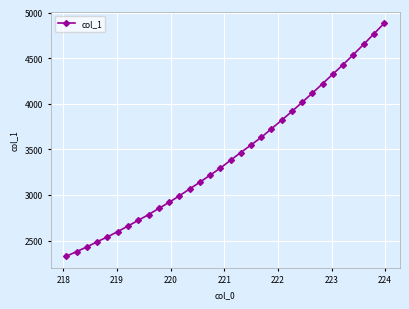

What is the value of the 32nd point from the left?

4881.5